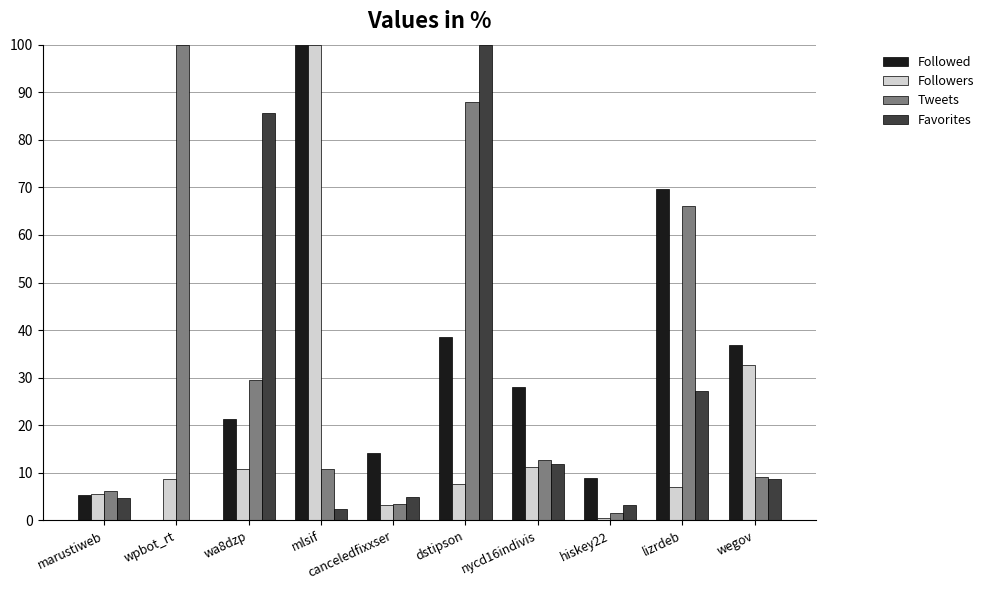

Which category has the highest value in the Tweets series?

wpbot_rt